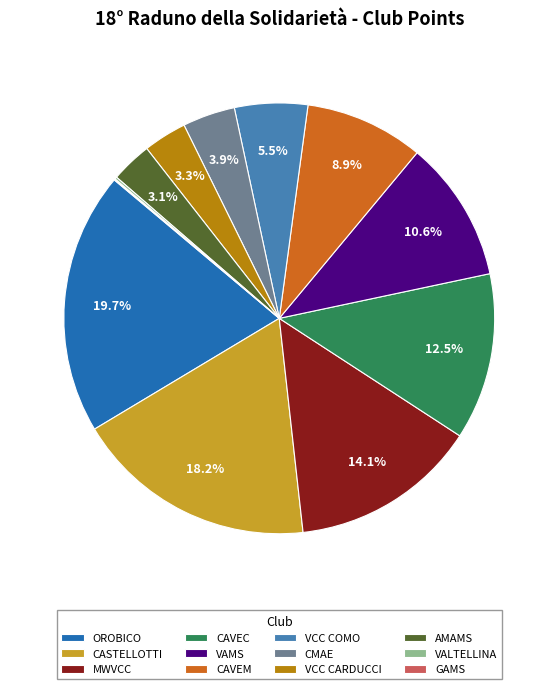

Which has a higher value, CAVEM or CMAE?

CAVEM